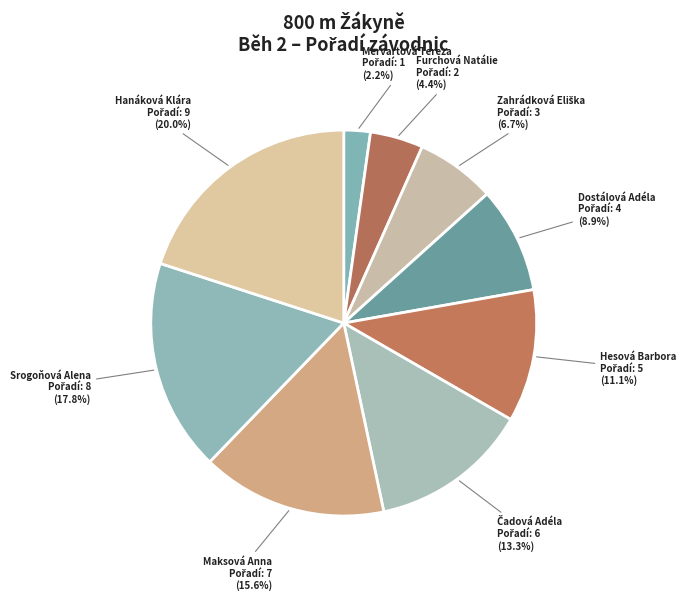

What is the smallest slice in the pie chart?

Mervartová Tereza